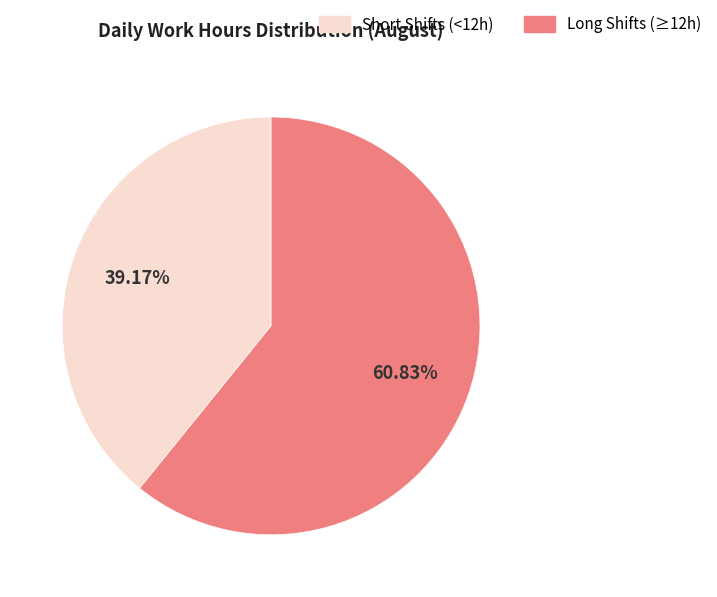

Approximately how many times larger is the value at Long Shifts (≥12h) compared to Short Shifts (<12h)?

1.6